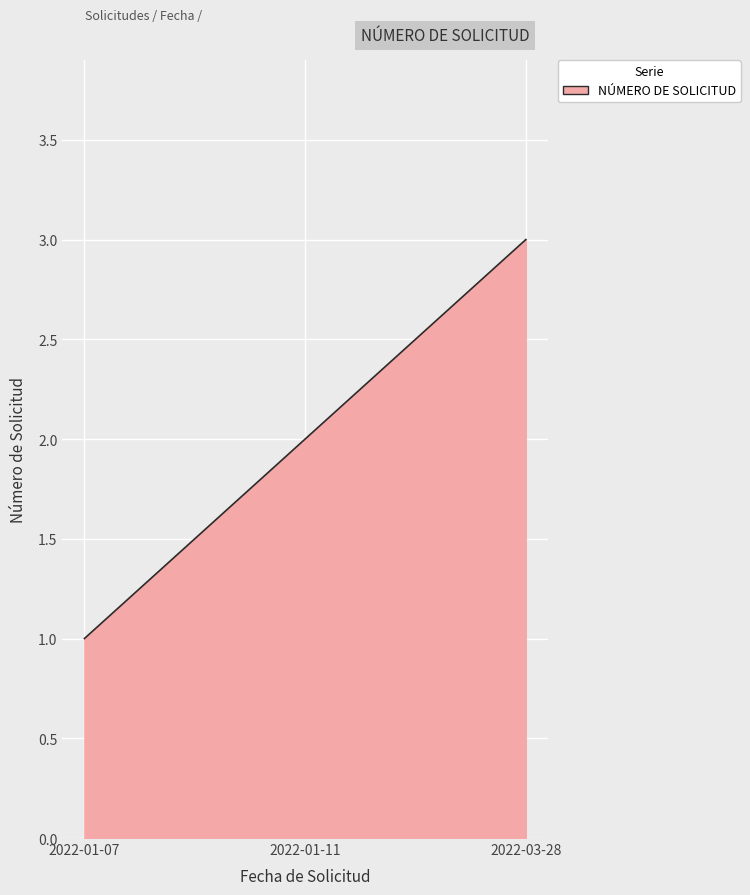

Rank the categories by value from lowest to highest.

2022-01-07, 2022-01-11, 2022-03-28